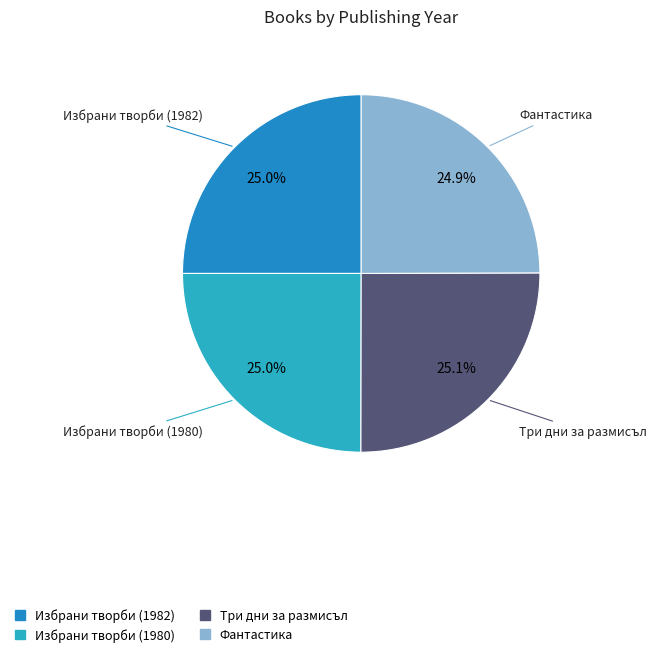

To the nearest percent, what is the average slice percentage?

25%